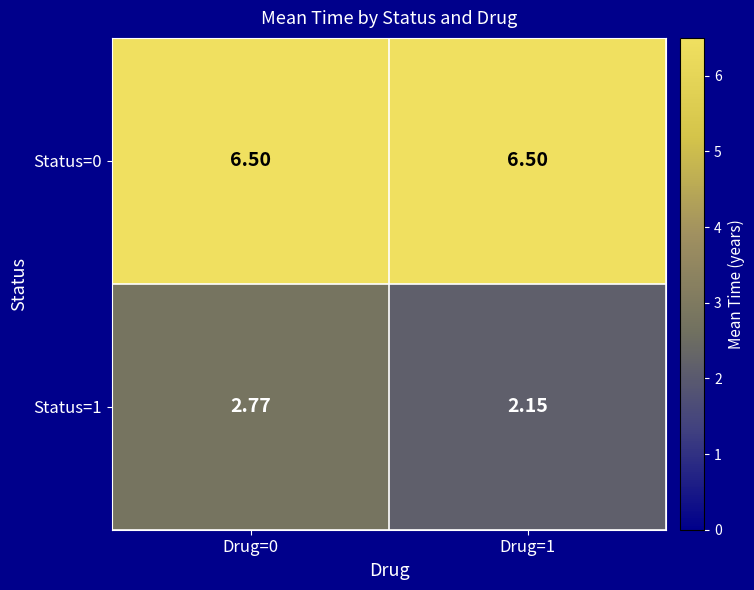

Which series has the largest total across all categories?

Status=0